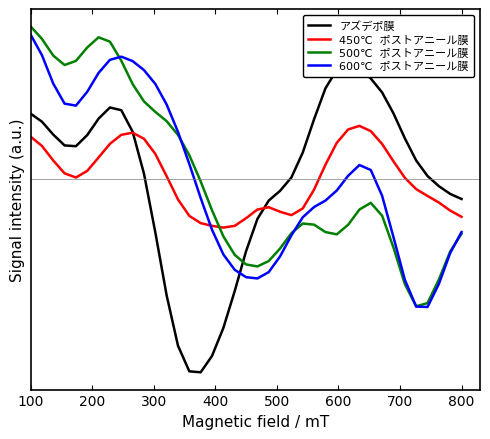

What is the difference between the maximum and minimum values in the 450℃  ポストアニール膜 series?

0.4